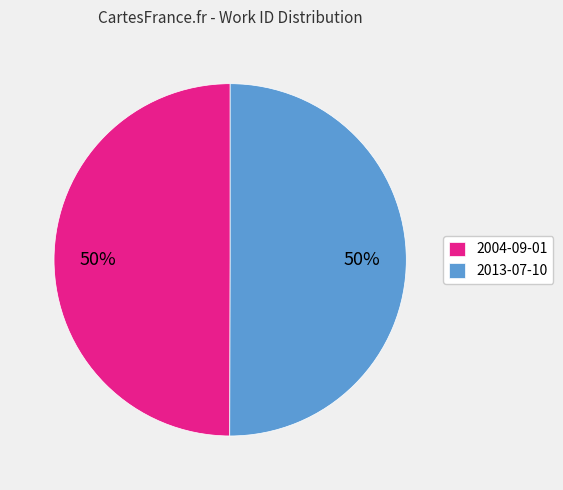

To the nearest percent, what percentage of the pie is 2013-07-10?

50%